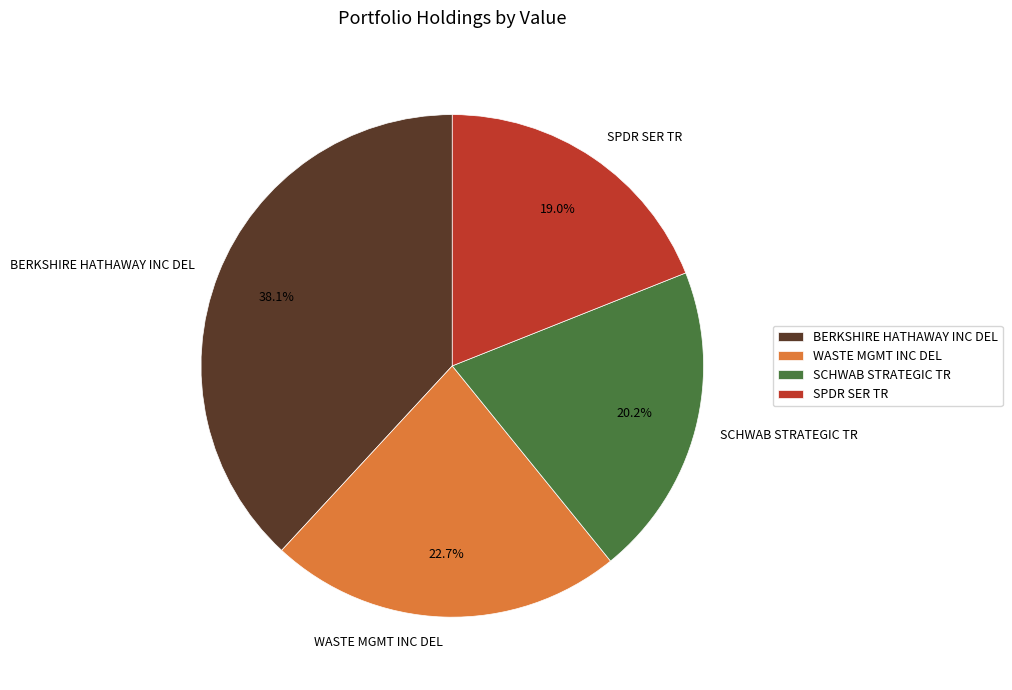

Does BERKSHIRE HATHAWAY INC DEL represent more than half of the total?

No